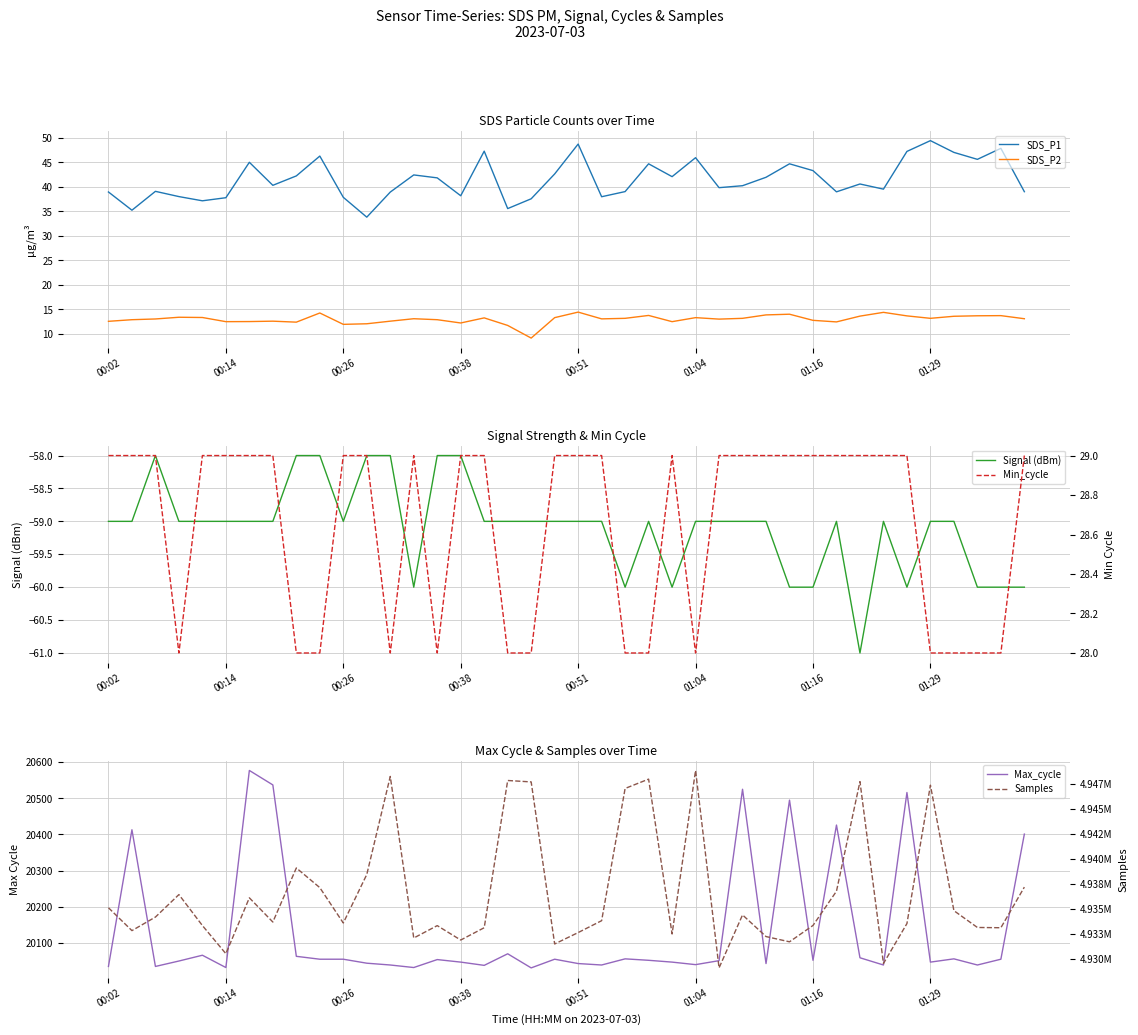

True or false: SDS_P2 has a value of 7.8 at 01:16.

False